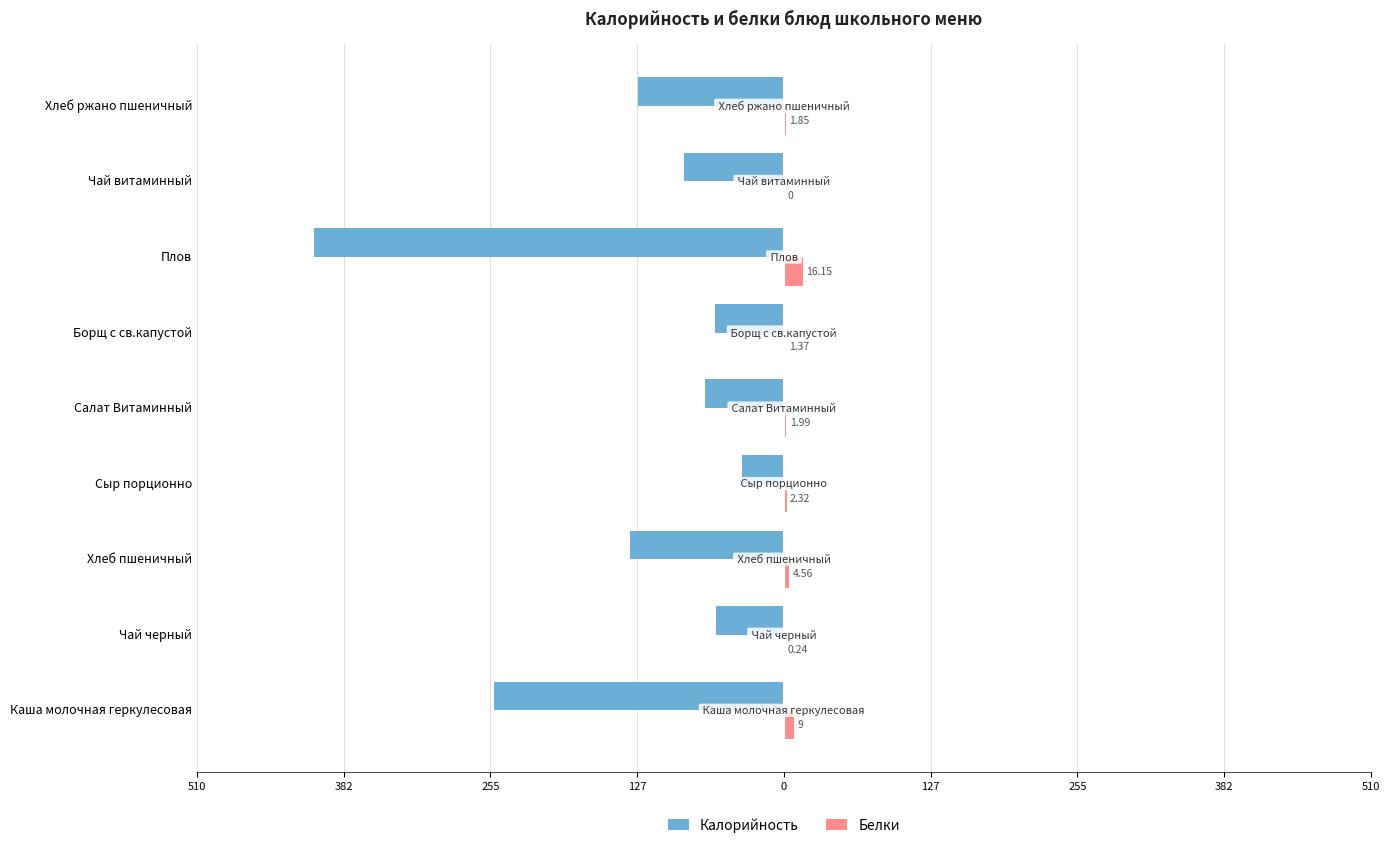

What are all the series names shown in the legend?

Калорийность, Белки